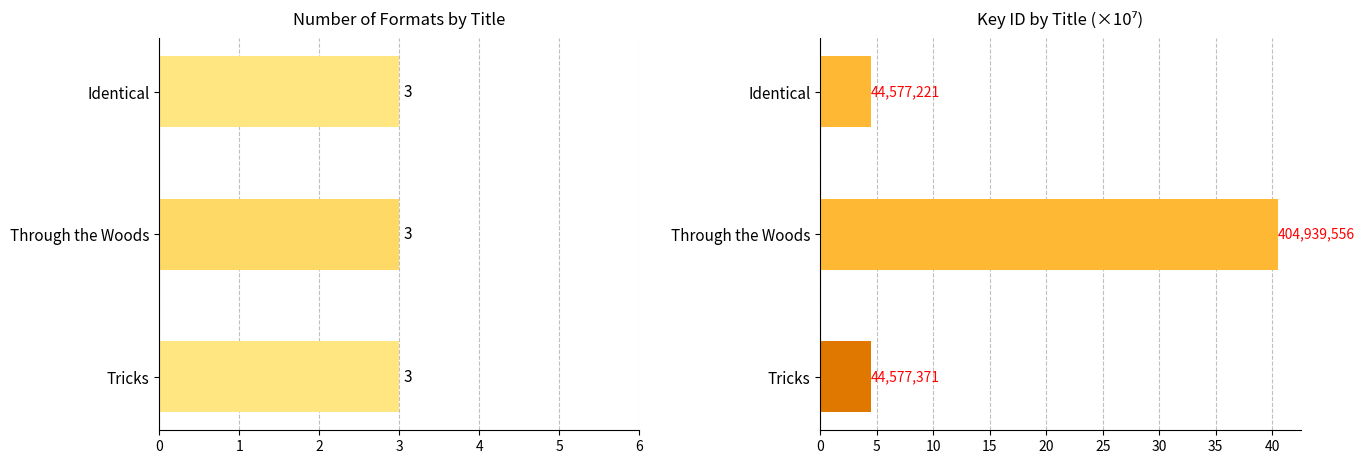

What are all the series names shown in the legend?

Formats per Title, Key (x1e7)